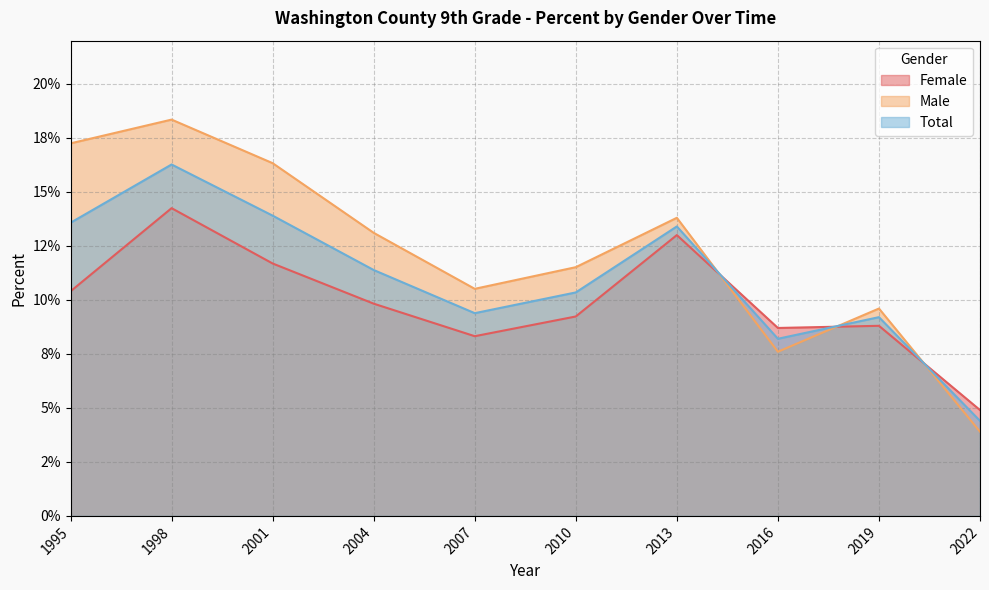

What is the total value across all series at 1998?

0.5